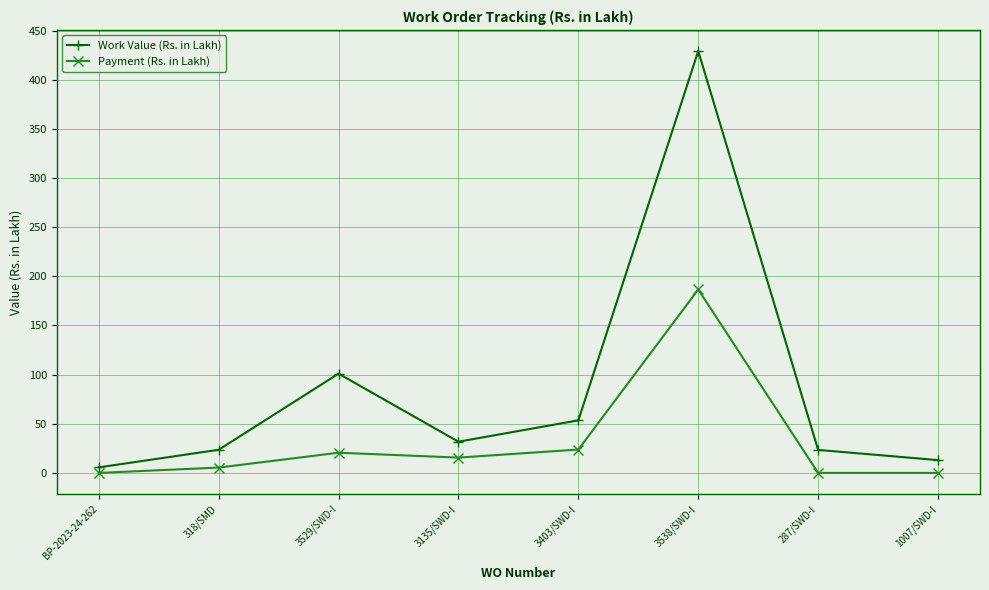

True or false: Work Value (Rs. in Lakh) and Payment (Rs. in Lakh) intersect in this chart.

False